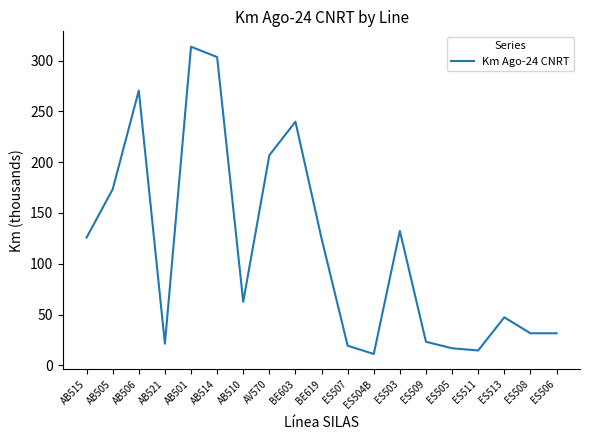

What is the difference between the maximum and minimum values?

302.6